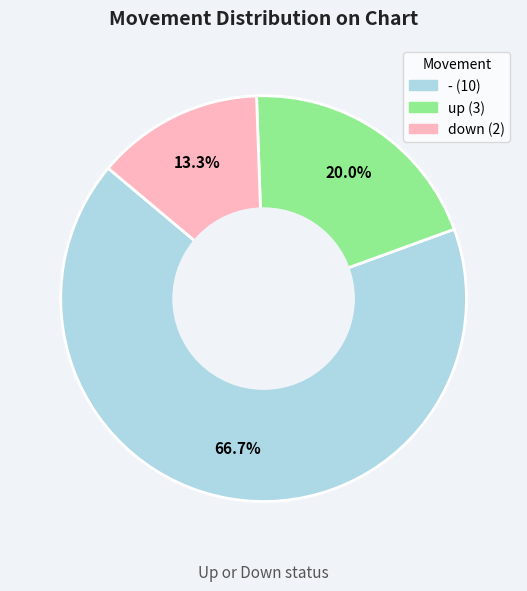

Rank the categories by value from lowest to highest.

down, up, -